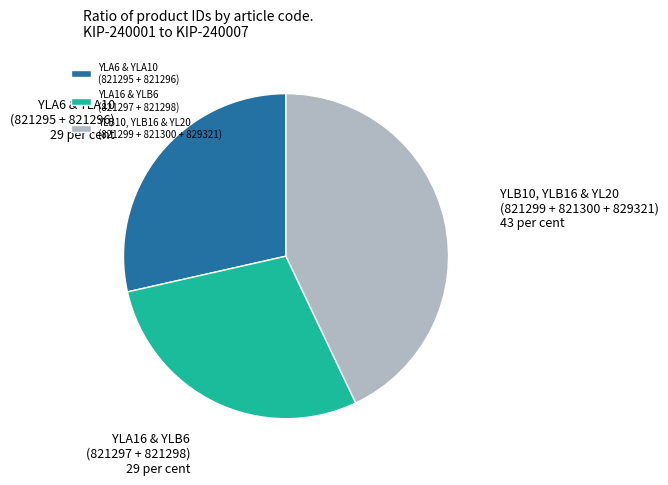

Do YLB10, YLB16 & YL20 (821299 + 821300 + 829321) and YLA16 & YLB6 (821297 + 821298) together represent more than half of the pie?

Yes